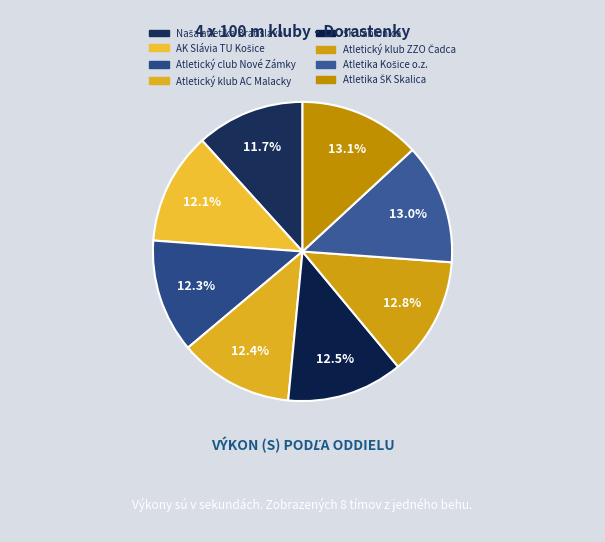

Does Atletický club Nové Zámky represent more than half of the total?

No